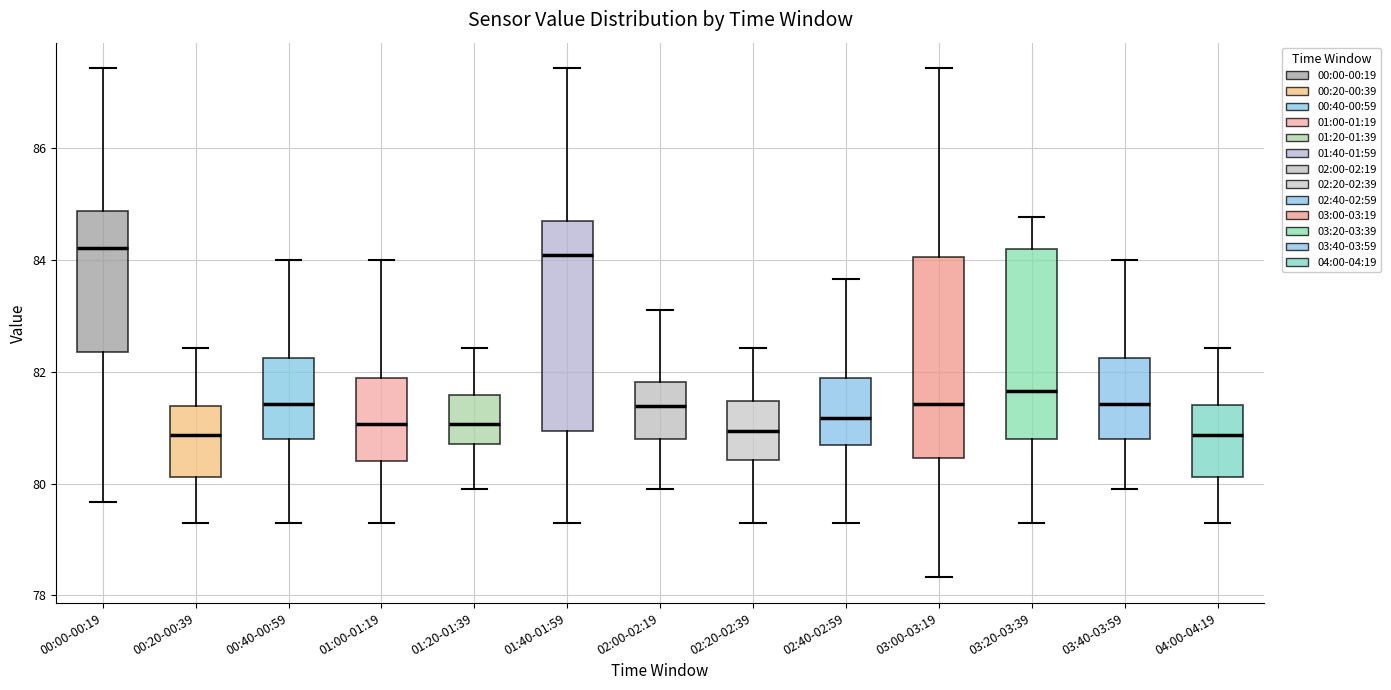

Reading left to right, transcribe this box plot: for each box, give where its median line is, the range the box spans, and where its two whiskers end, as read against the y-axis. The values are not printed on the chart, so give them approximately, as read against the axis.

00:00-00:19: median 84.2, box 82.4 to 84.8, whiskers 79.6 to 87.4
00:20-00:39: median 80.8, box 80.2 to 81.4, whiskers 79.2 to 82.4
00:40-00:59: median 81.4, box 80.8 to 82.2, whiskers 79.2 to 84.0
01:00-01:19: median 81.0, box 80.4 to 81.8, whiskers 79.2 to 84.0
01:20-01:39: median 81.0, box 80.8 to 81.6, whiskers 80.0 to 82.4
01:40-01:59: median 84.0, box 81.0 to 84.8, whiskers 79.2 to 87.4
02:00-02:19: median 81.4, box 80.8 to 81.8, whiskers 80.0 to 83.2
02:20-02:39: median 81.0, box 80.4 to 81.4, whiskers 79.2 to 82.4
02:40-02:59: median 81.2, box 80.6 to 81.8, whiskers 79.2 to 83.6
03:00-03:19: median 81.4, box 80.4 to 84.0, whiskers 78.4 to 87.4
03:20-03:39: median 81.6, box 80.8 to 84.2, whiskers 79.2 to 84.8
03:40-03:59: median 81.4, box 80.8 to 82.2, whiskers 80.0 to 84.0
04:00-04:19: median 80.8, box 80.2 to 81.4, whiskers 79.2 to 82.4